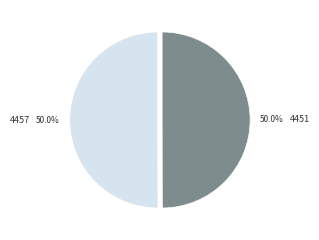

Combined, what portion of the pie is 4451 and 4457?

100.0%